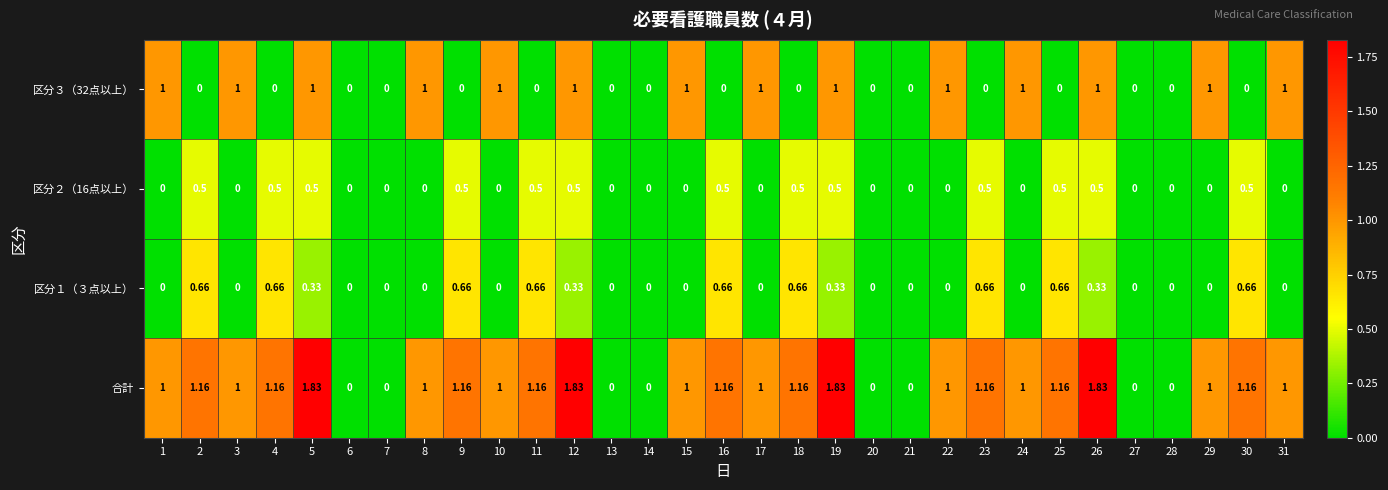

What is the total value across all series at 5?

3.7